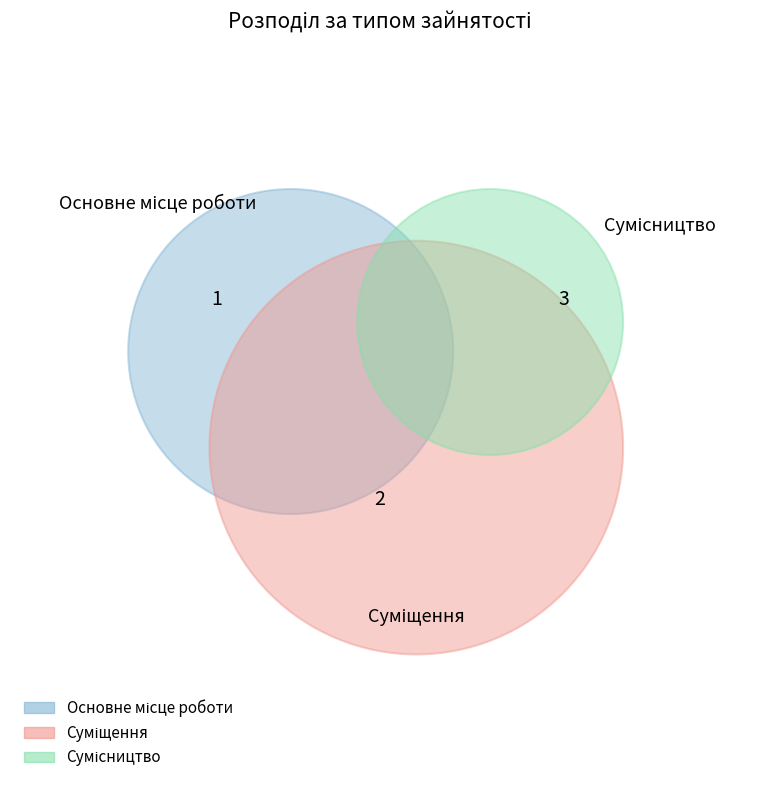

Is it true that Основне місце роботи is 30% of the pie?

False